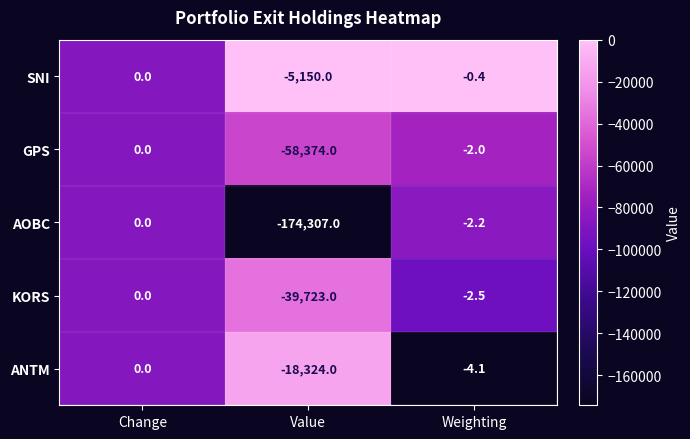

Reading right to left, extract all data points from this chart.

SNI: -0.4	-5150.0	0.0
GPS: -2.0	-58374.0	0.0
AOBC: -2.2	-174307.0	0.0
KORS: -2.5	-39723.0	0.0
ANTM: -4.1	-18324.0	0.0